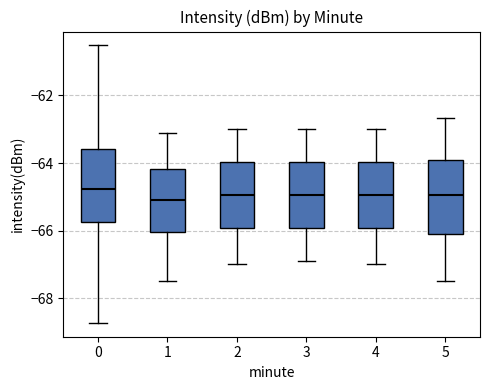

Where is the upper edge of the box at x = 0 on the y-axis? The values are not printed on the chart, so give them approximately, as read against the axis.

-63.6